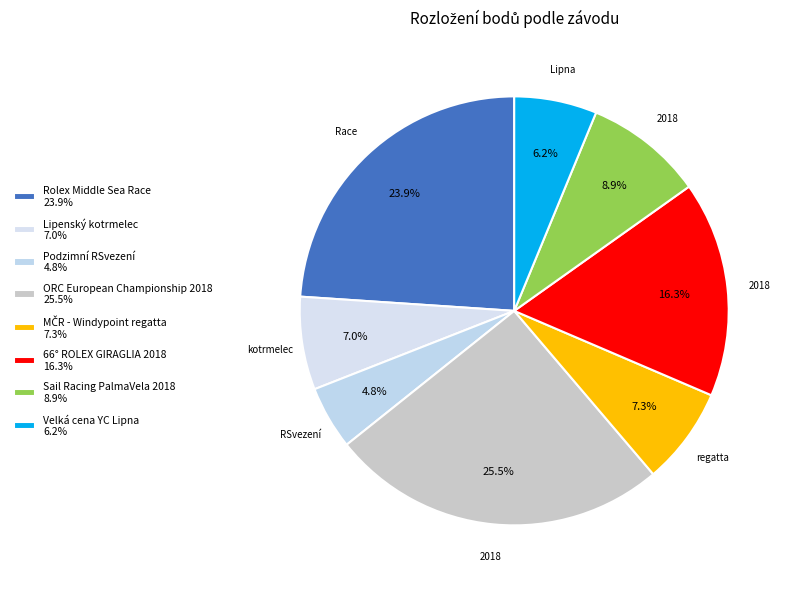

What percentage is NOT represented by Lipenský kotrmelec?

93.0%